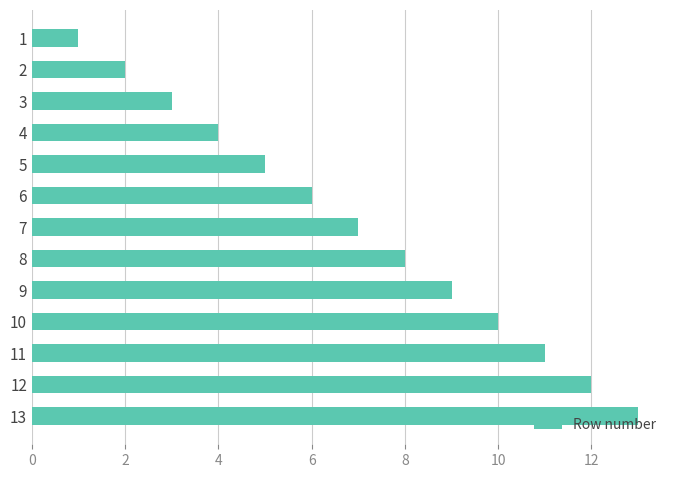

What is the difference between the maximum and second lowest values?

11